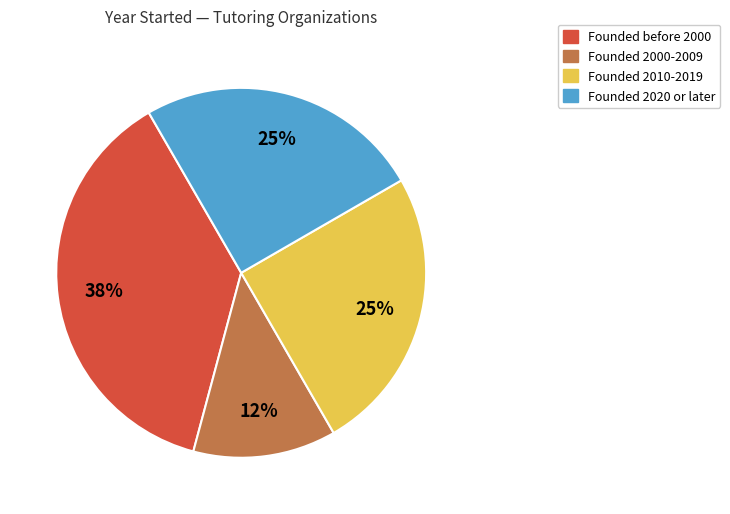

Does any single category account for the majority?

No